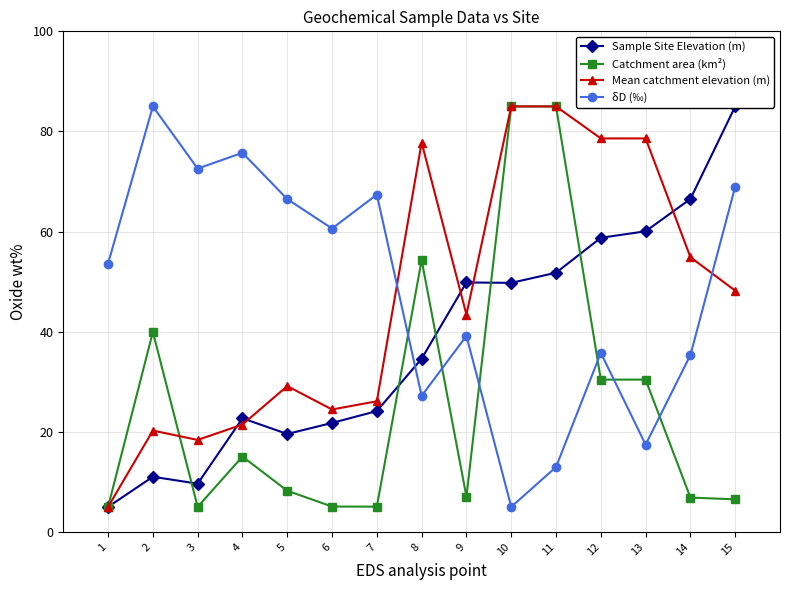

Which series has the largest total across all categories?

δD (‰)